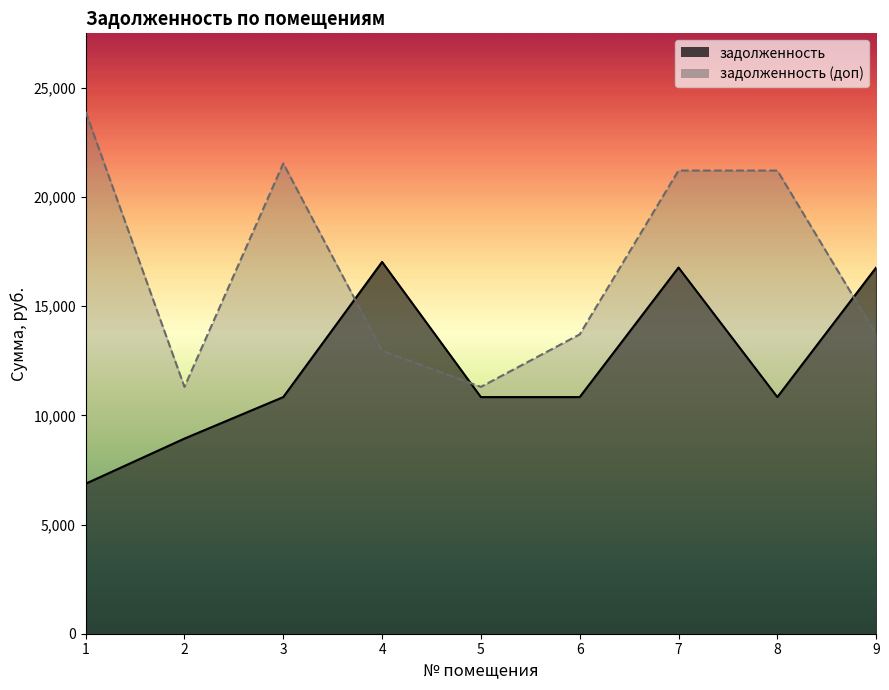

At which label does задолженность reach its peak?

4